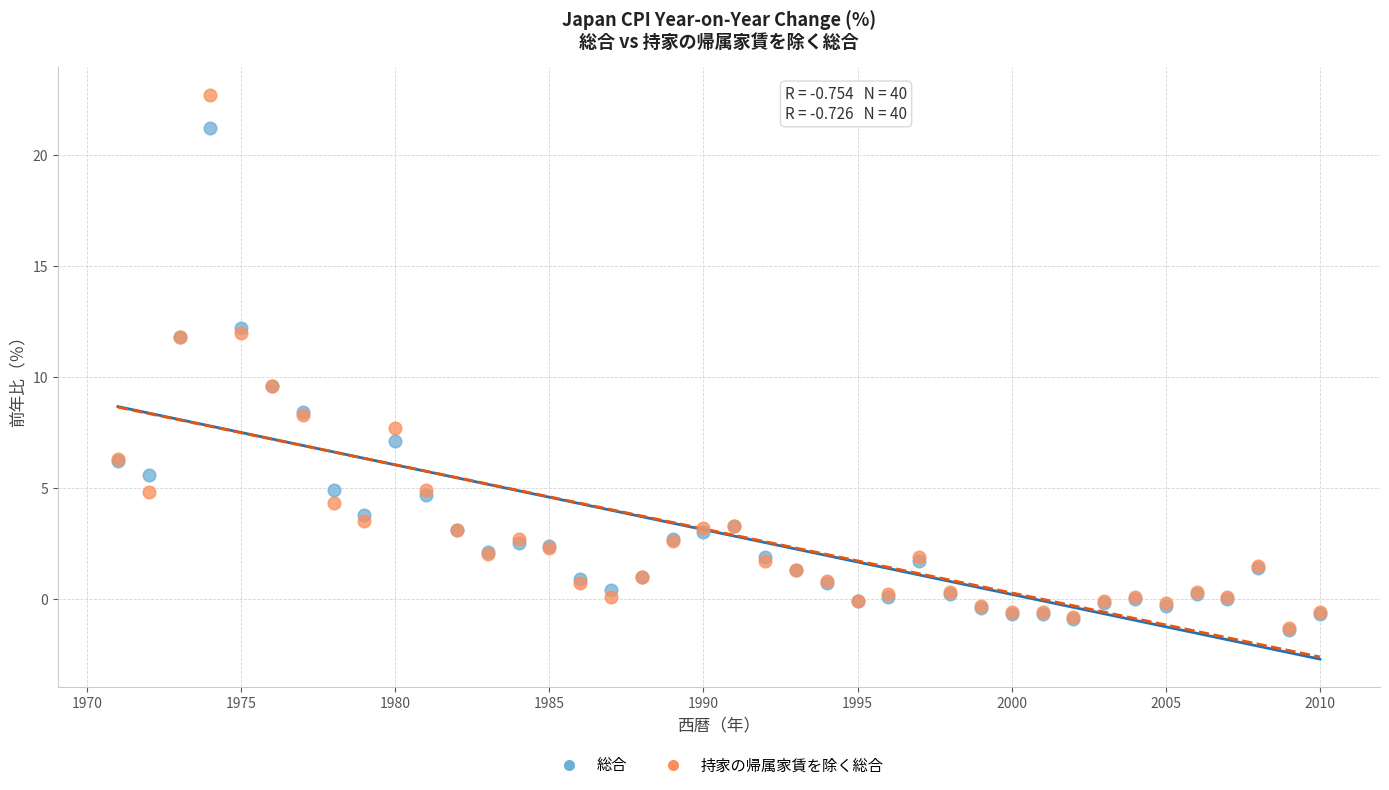

Which series reaches the maximum Y coordinate?

持家の帰属家賃を除く総合